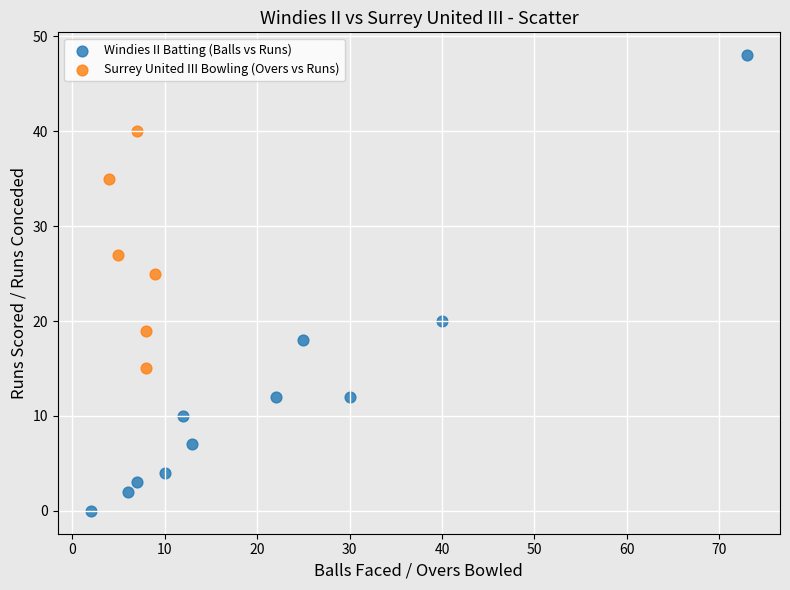

Which series contains the lowest Y value?

Windies II Batting (Balls vs Runs)